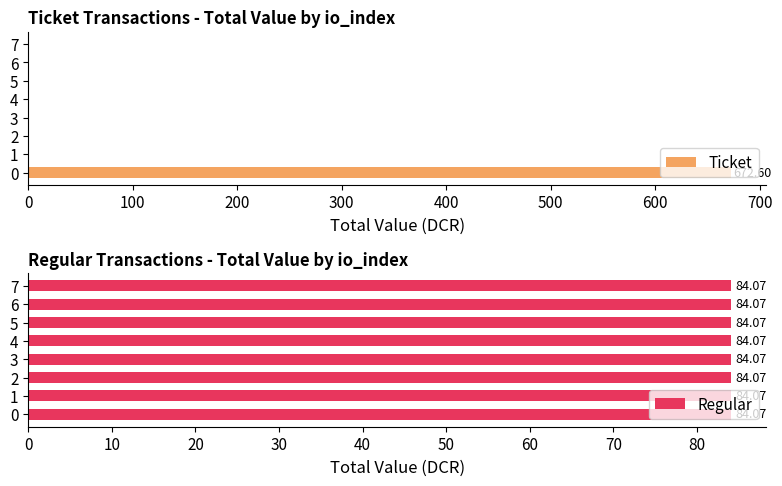

What is the difference between the maximum and minimum values in the Ticket series?

672.6